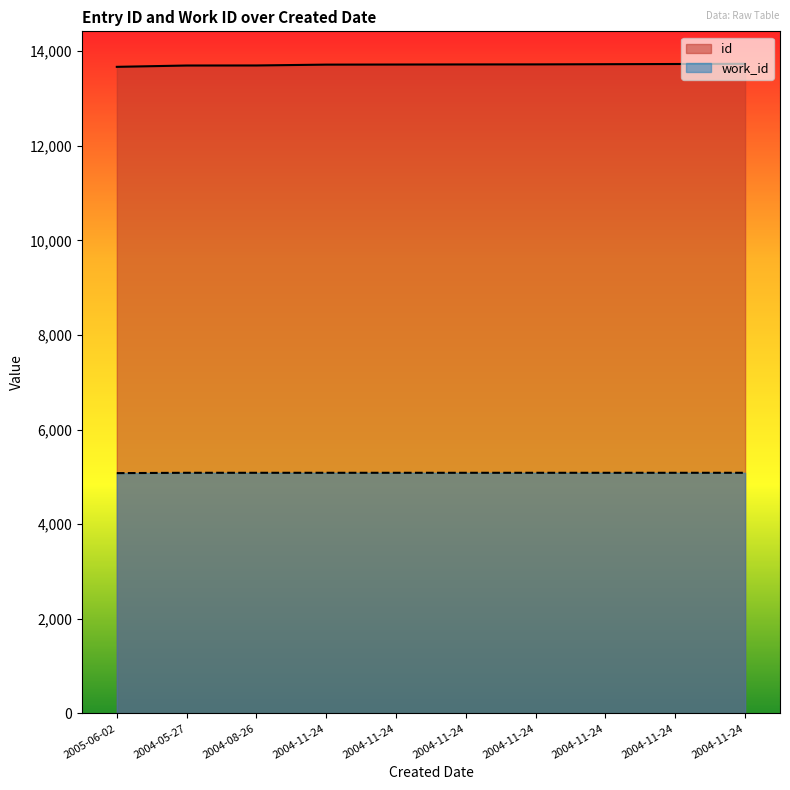

What is the label of the 5th point from the left?

2004-11-24